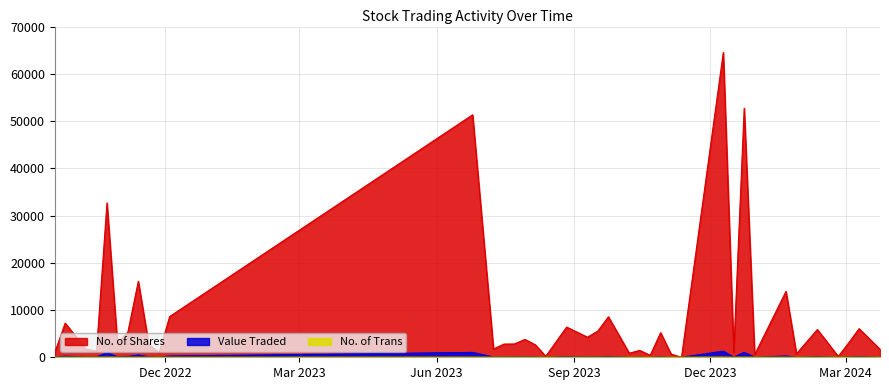

Which series has the largest total across all categories?

No. of Shares